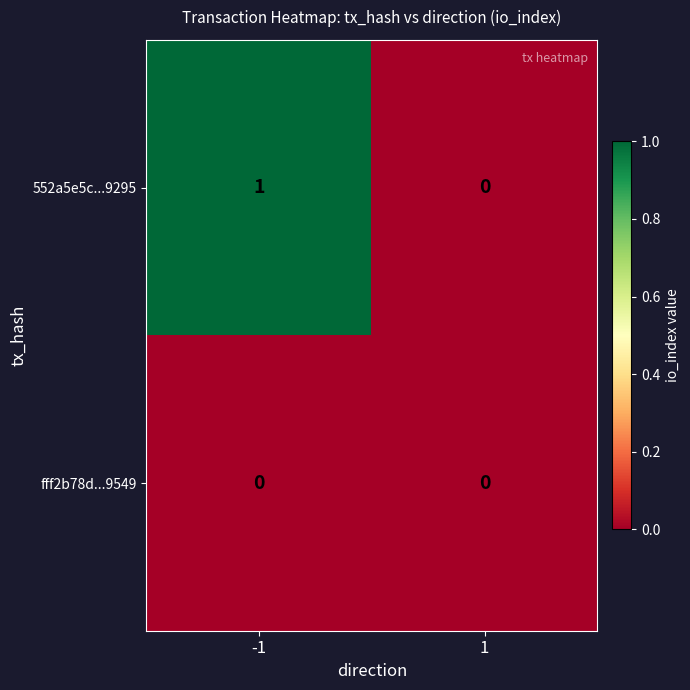

The value of fff2b78d...9549 at -1 is 0. True or false?

True